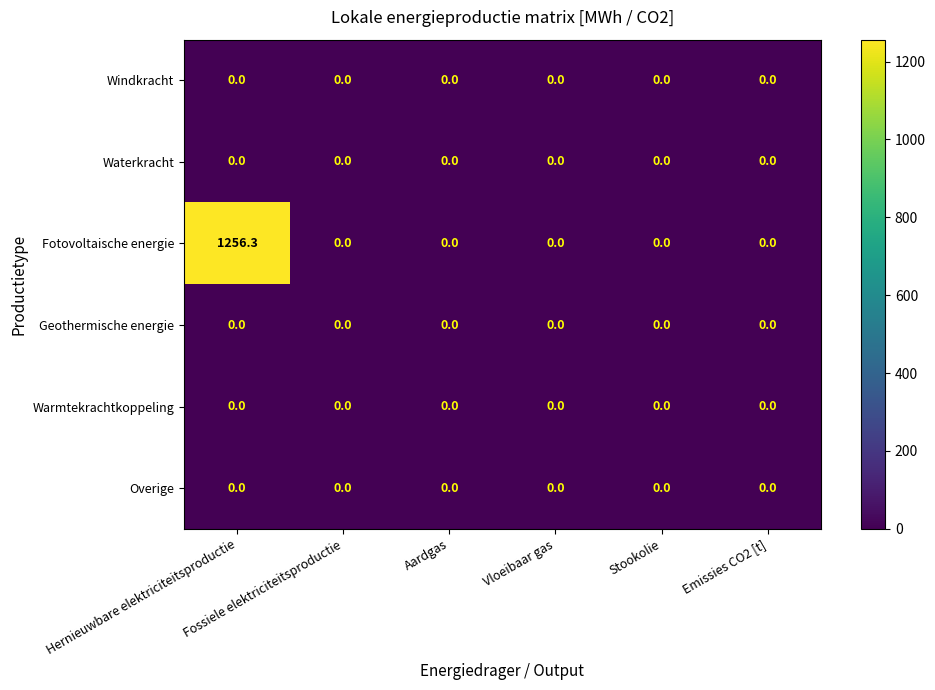

At how many categories does at least one series exceed 671?

1